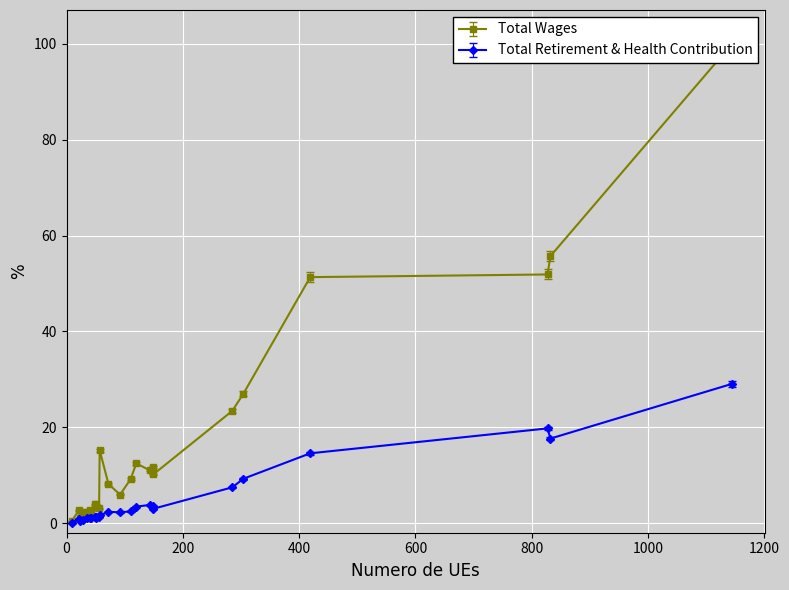

What is the difference between the Total Wages values at 41 and 827?

49.1